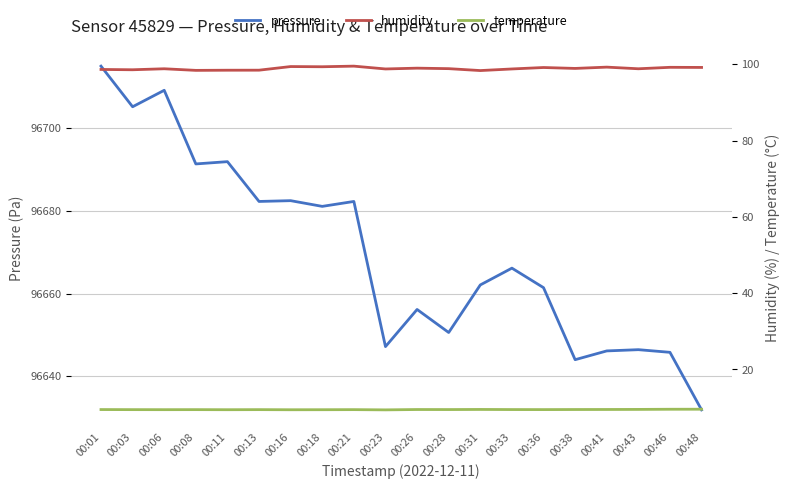

What is the difference between the maximum and minimum values in the humidity series?

1.2